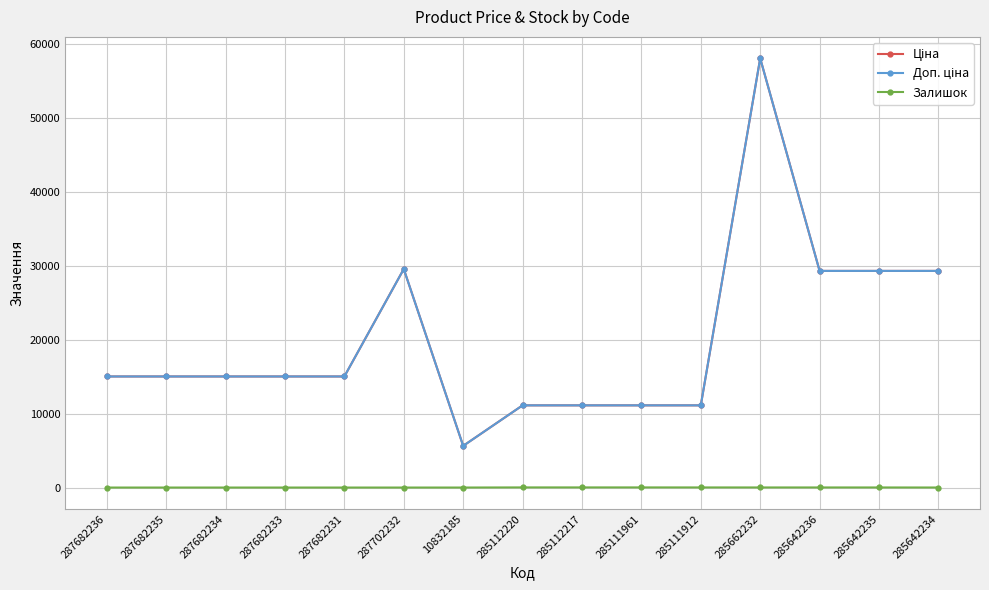

Is this an area chart (filled region under the line)?

No